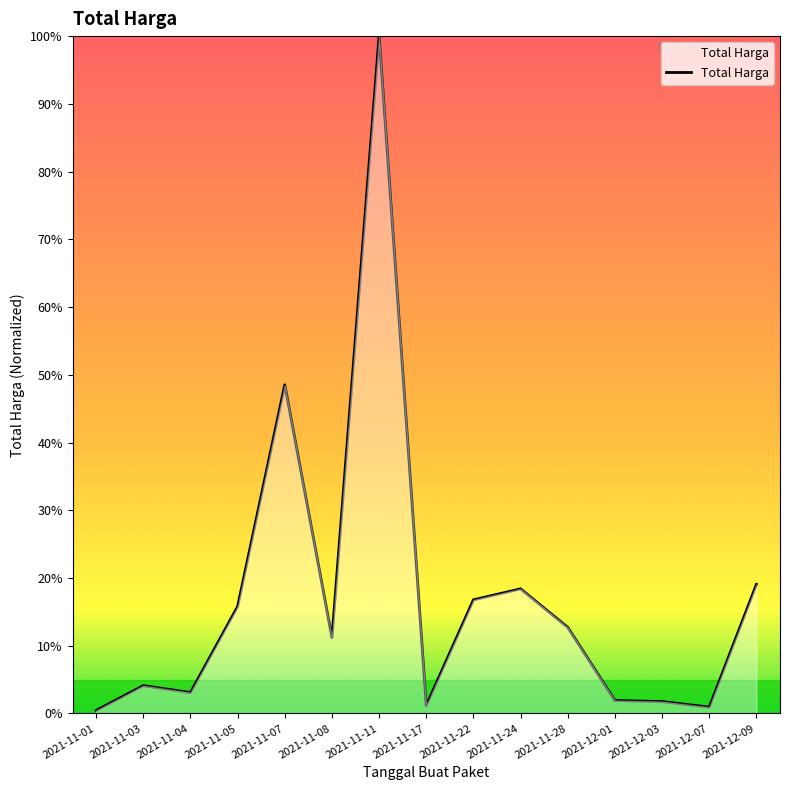

Where is the data nearest to the value 50?

2021-11-07